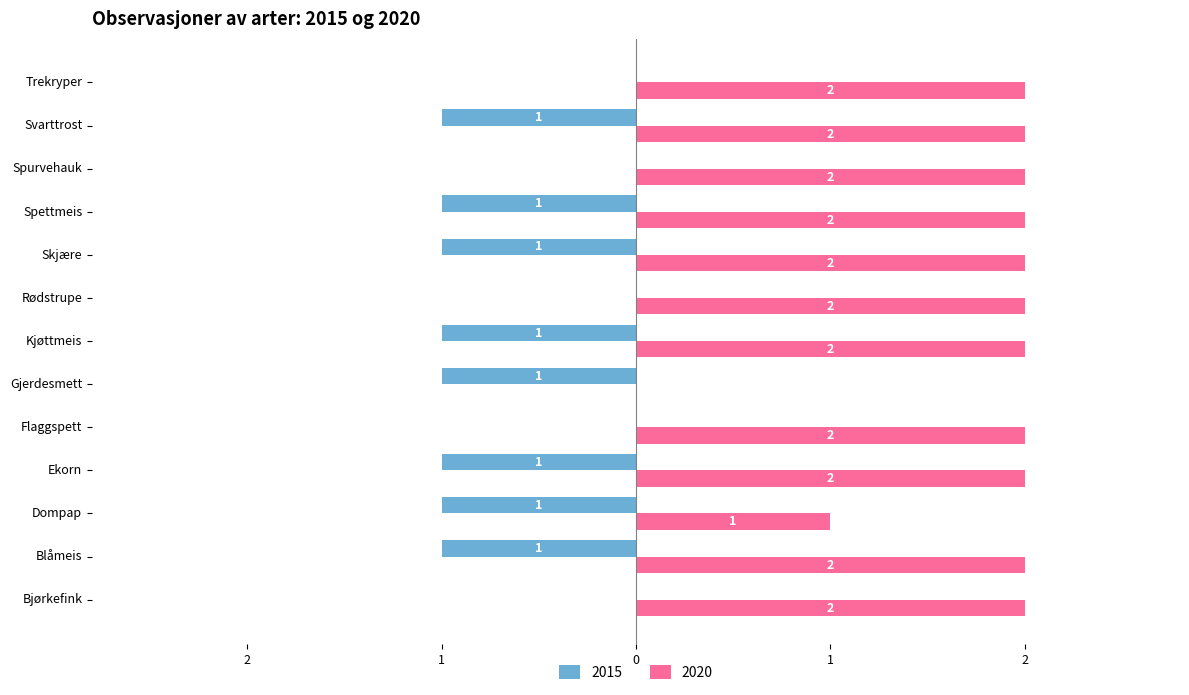

Between Dompap and Rødstrupe, which series saw the biggest shift?

2015